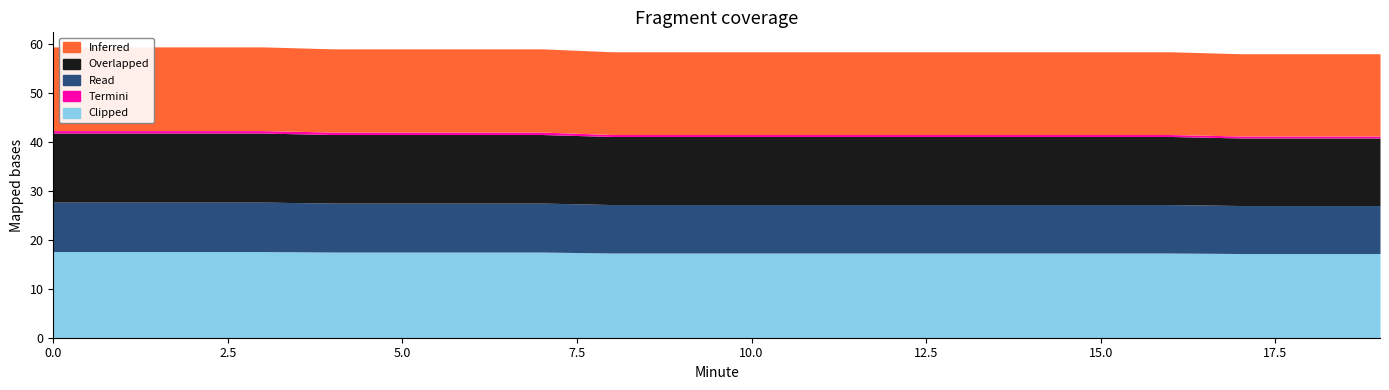

What is the total value across all series at 14?

58.4